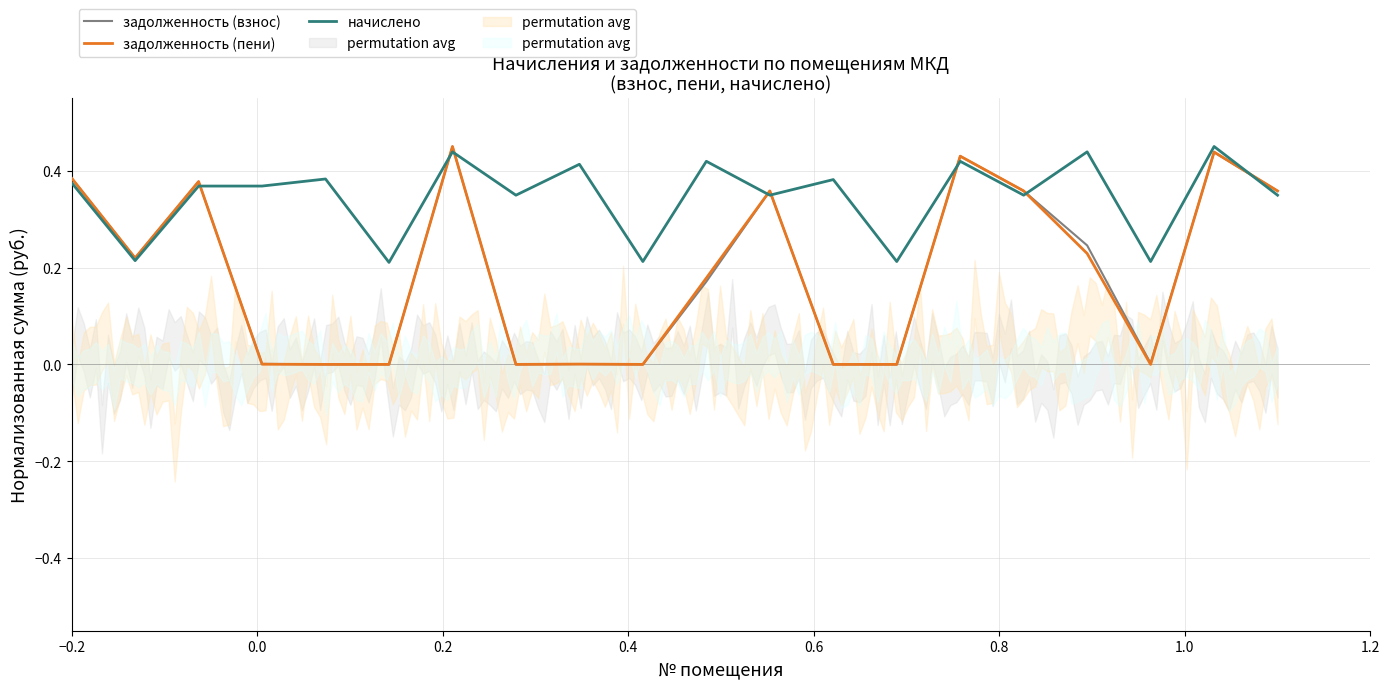

Which series ends up on top after the final intersection of начислено and задолженность (взнос)?

задолженность (взнос)